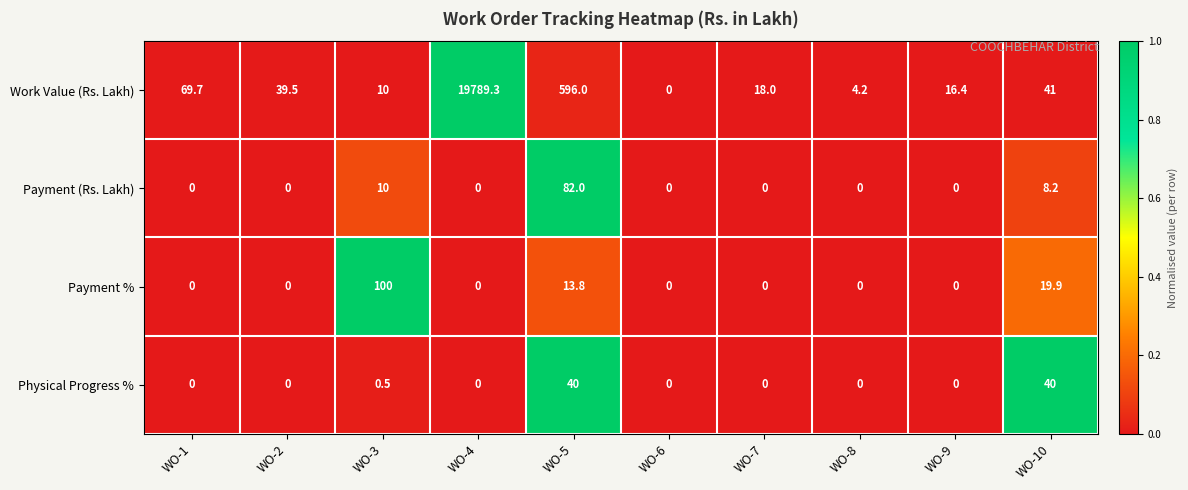

At which category is the sum across all series the highest?

WO-4